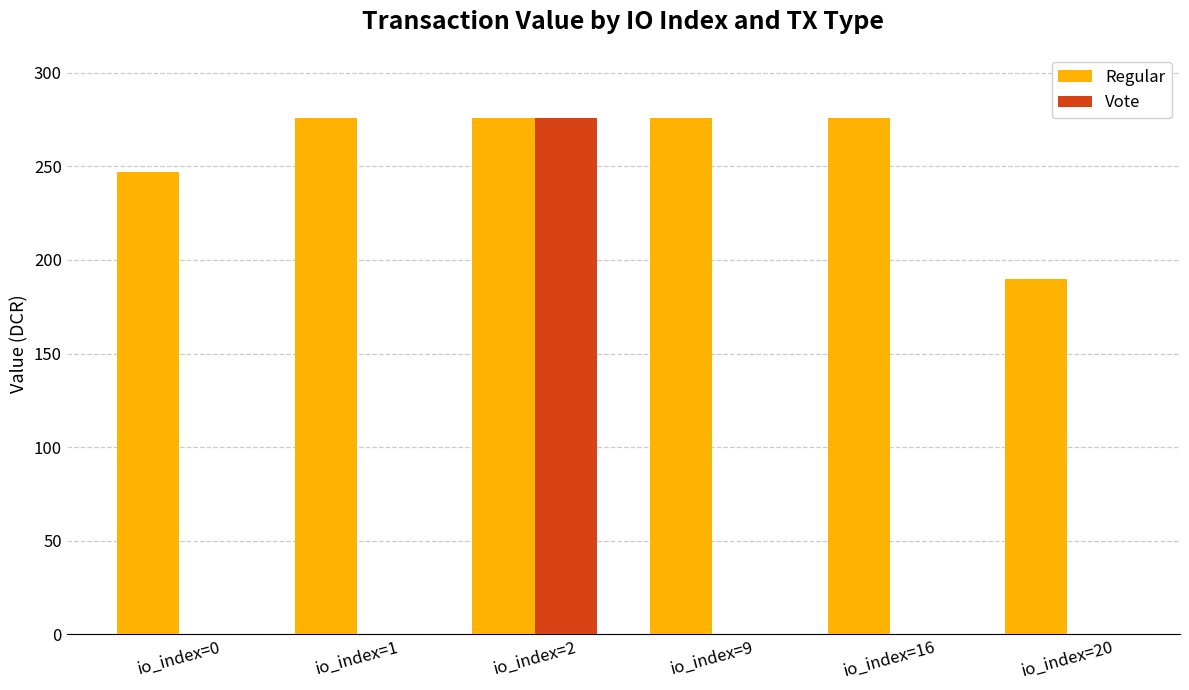

Is it true that Regular equals 397.4 at io_index=9?

False